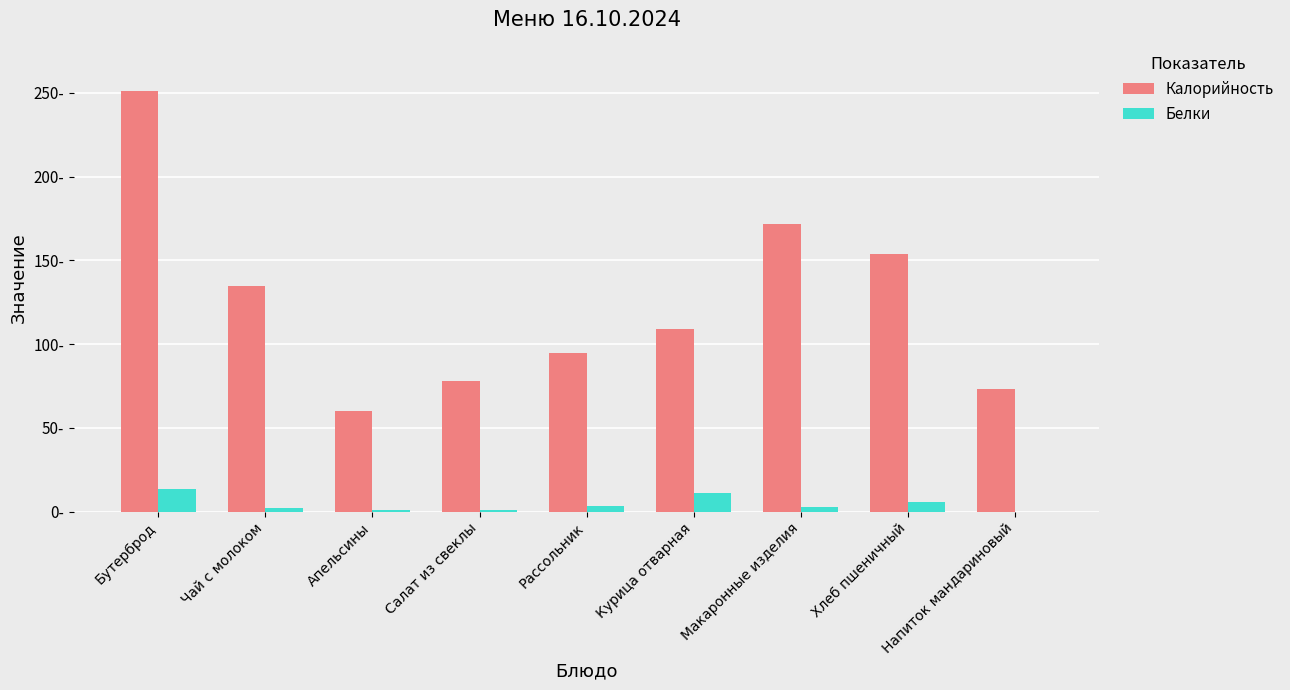

At which category does the chart reach its peak across all series?

Бутерброд